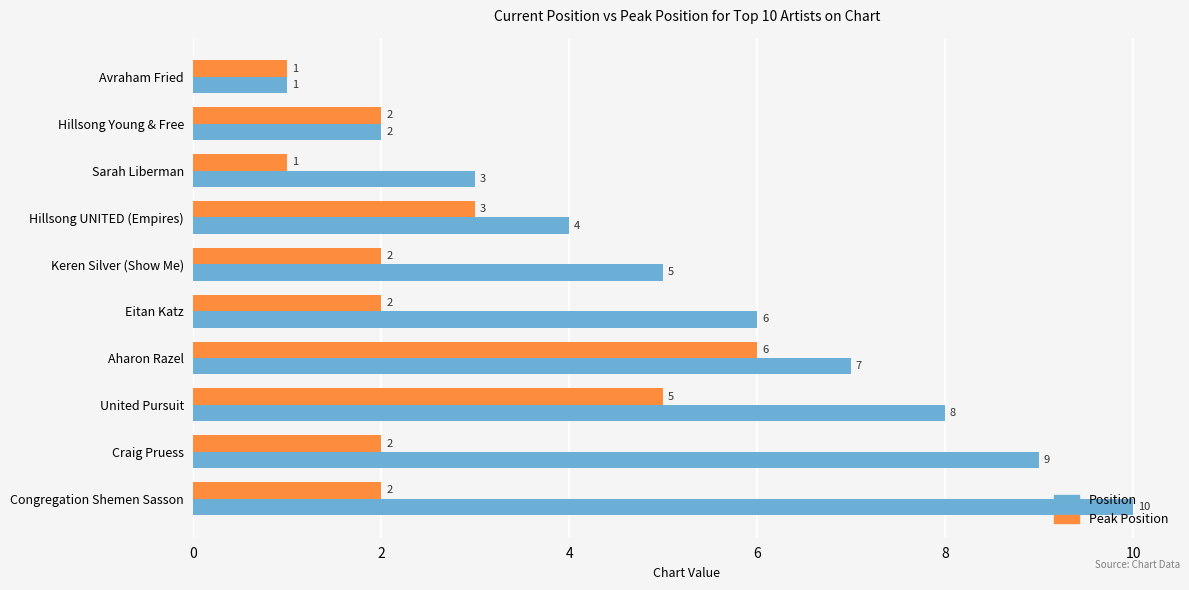

What is the total value across all series at Aharon Razel?

13